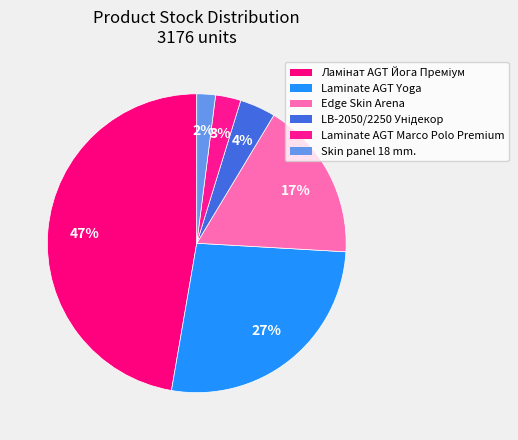

What percentage is the Edge Skin Arena slice, to the nearest percent?

17%